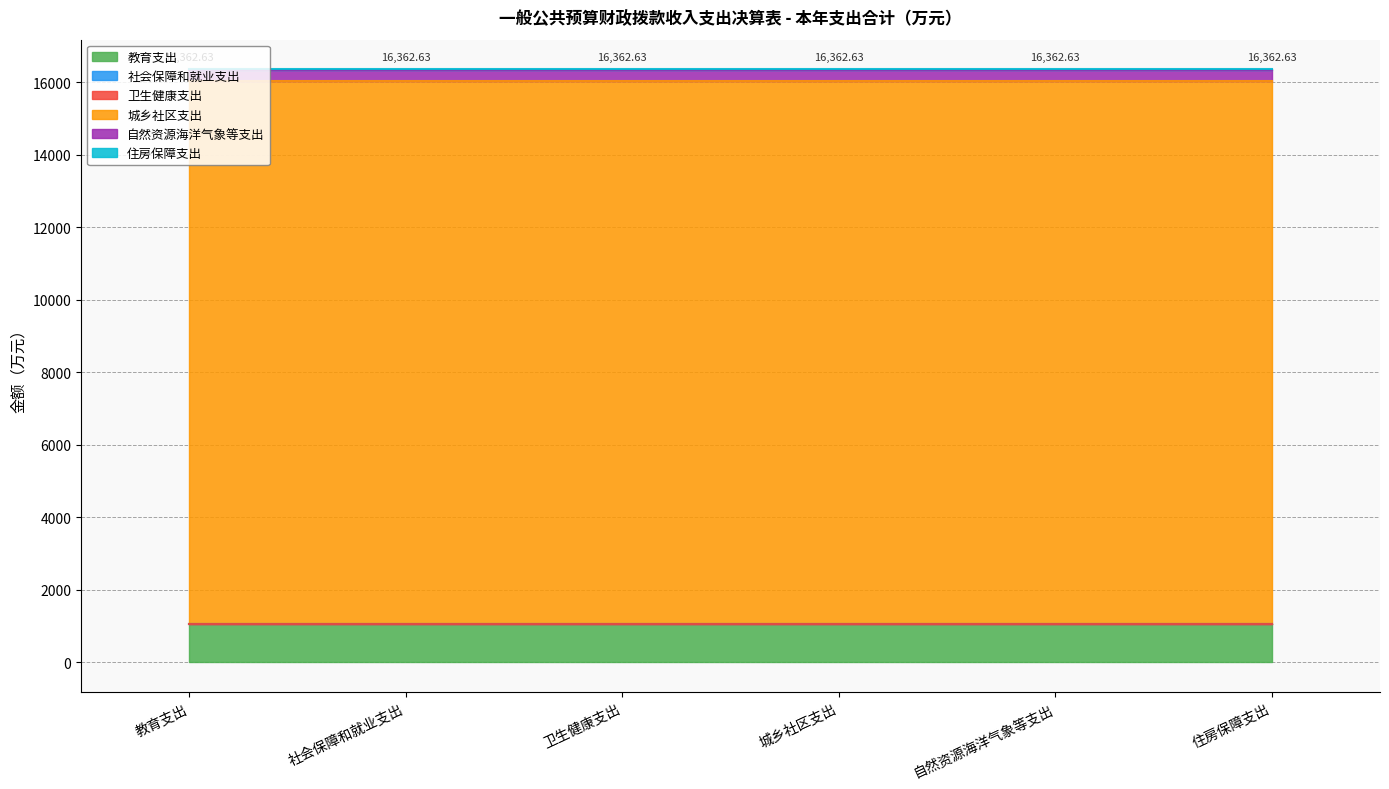

What position from the right is 自然资源海洋气象等支出?

2